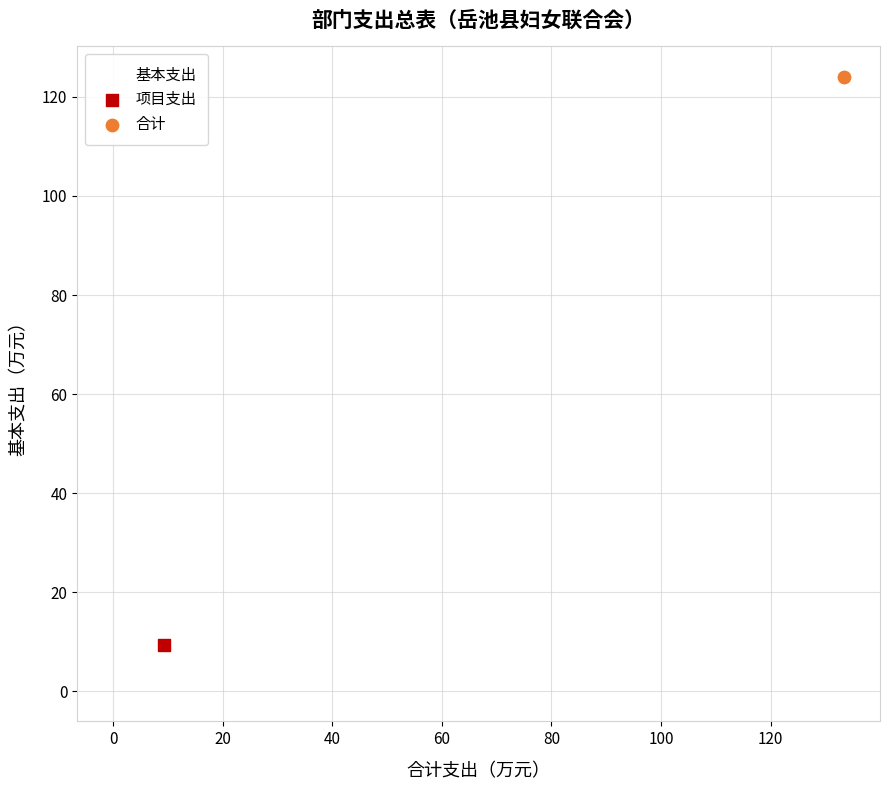

What are all the series names shown in the legend?

基本支出, 项目支出, 合计